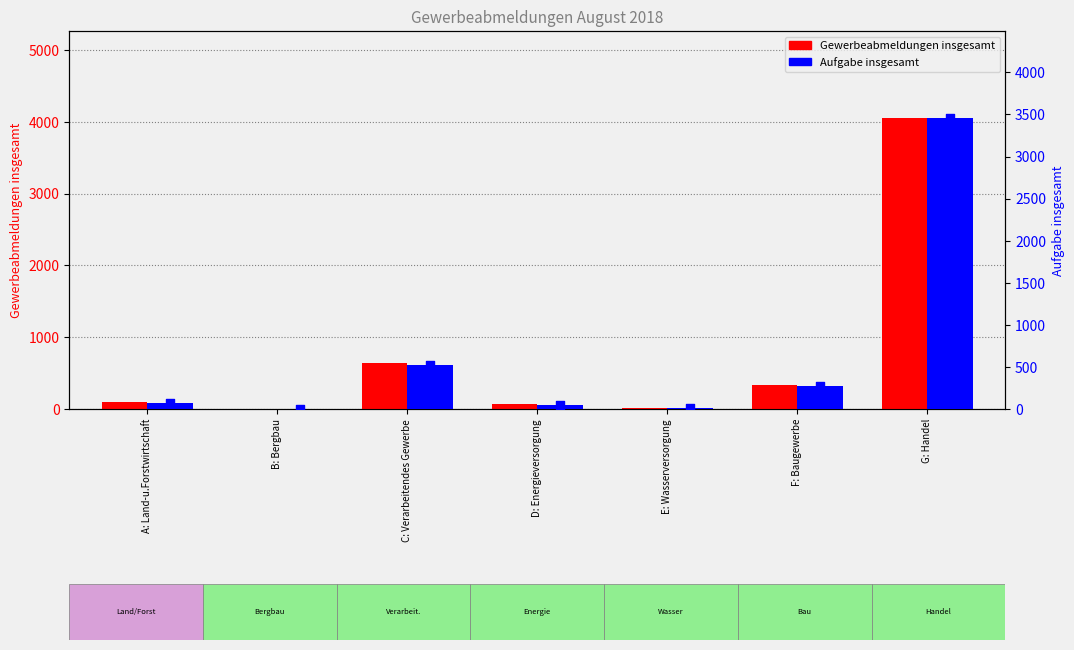

Is the value of Gewerbeabmeldungen insgesamt at B: Bergbau greater than the value of Aufgabe insgesamt at D: Energieversorgung?

No